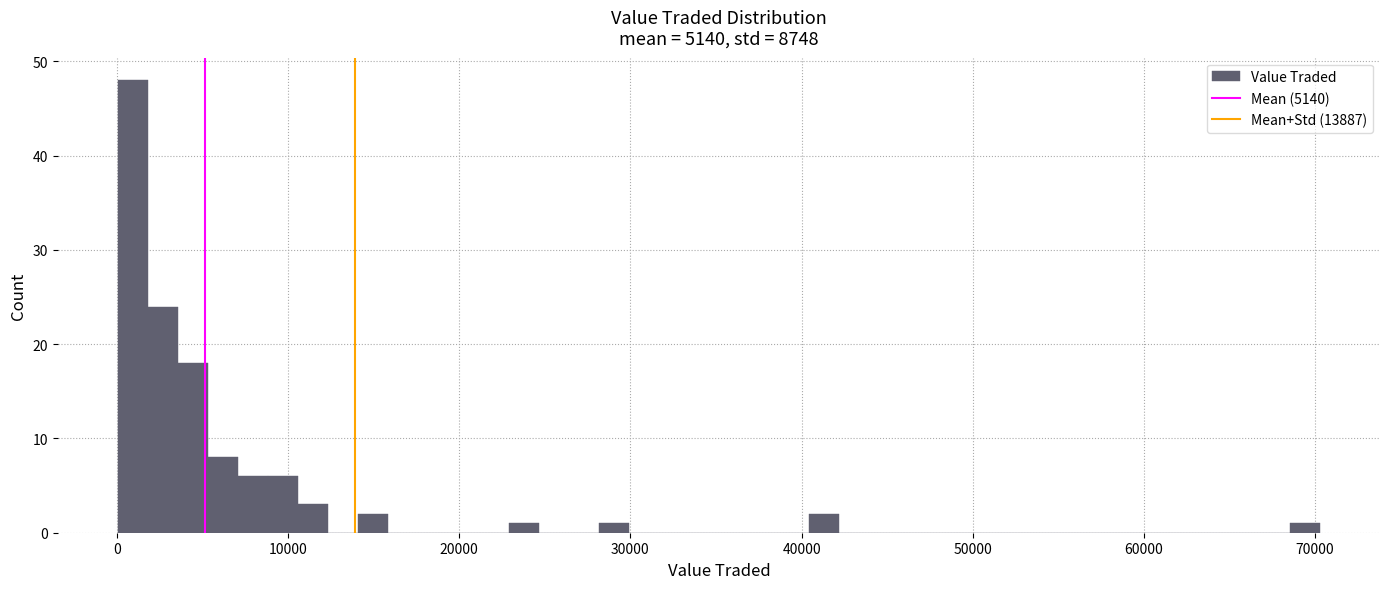

Around what value on the x-axis is the tallest bar? Give the approximate position of its centre, as read against the axis.

1000